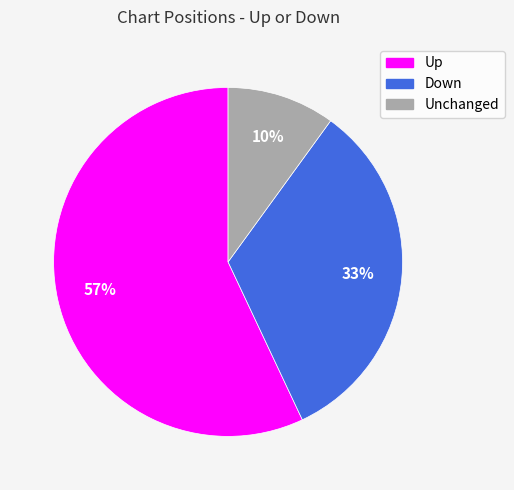

To the nearest percent, what is the difference between the largest and smallest slice percentages?

47%